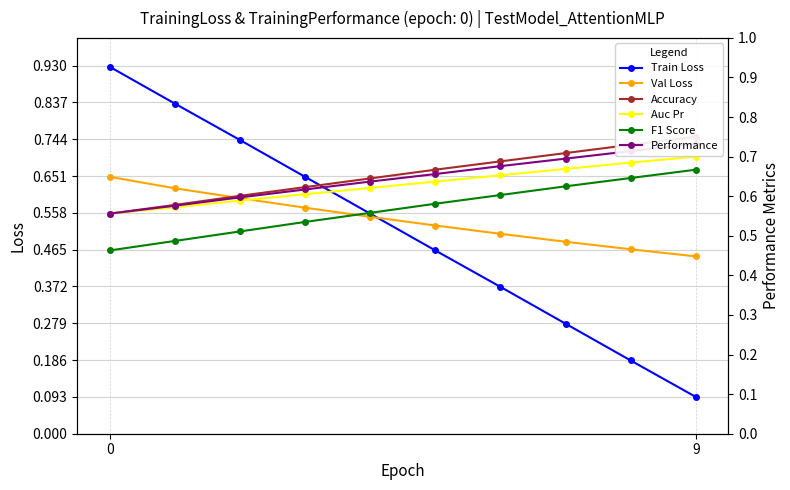

What is the value of the Accuracy point at the 1st from the left?

0.6